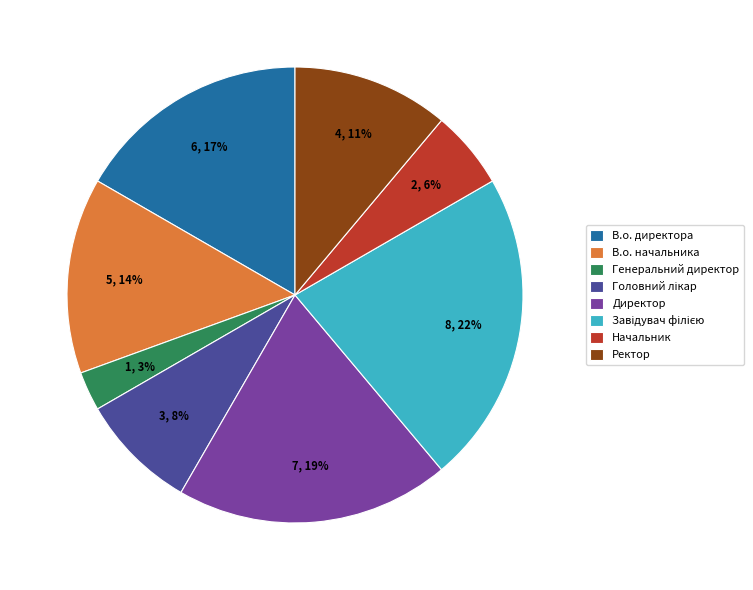

True or false: Ректор accounts for 11% of the total.

True